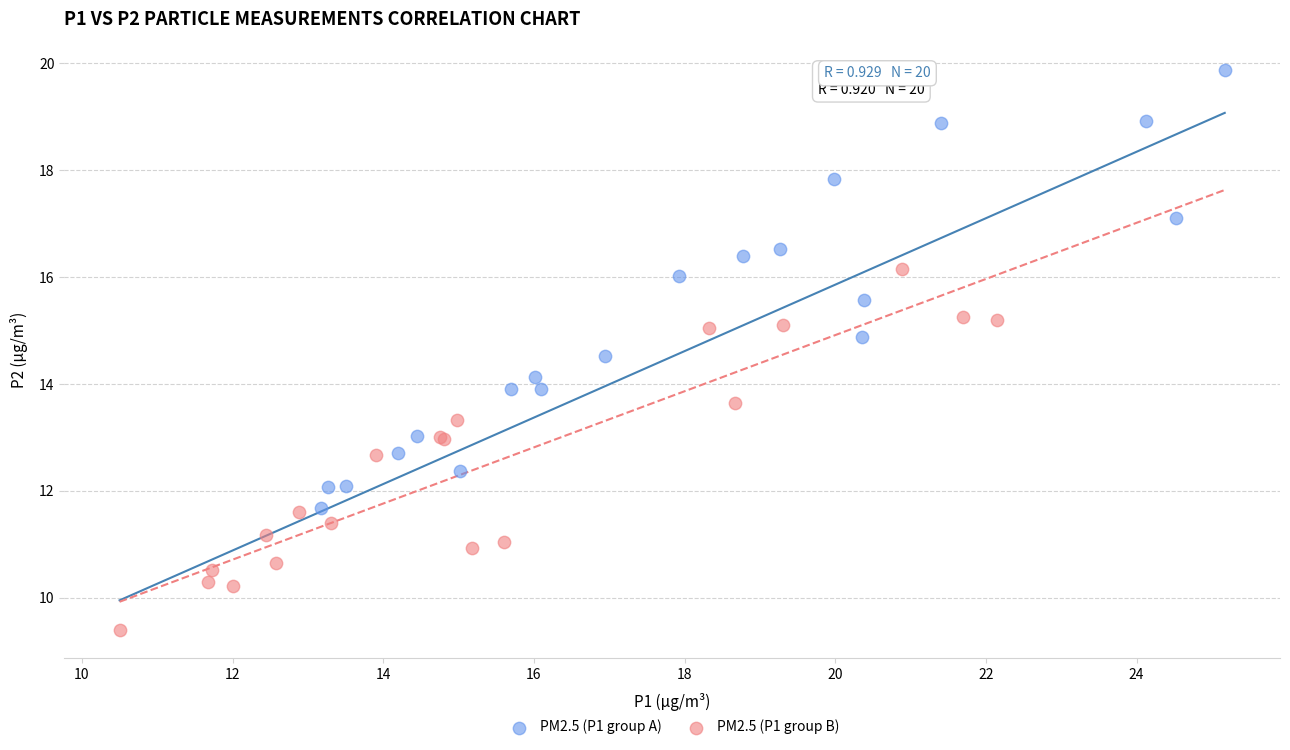

Which series contains the highest Y value?

PM2.5 (P1 group A)